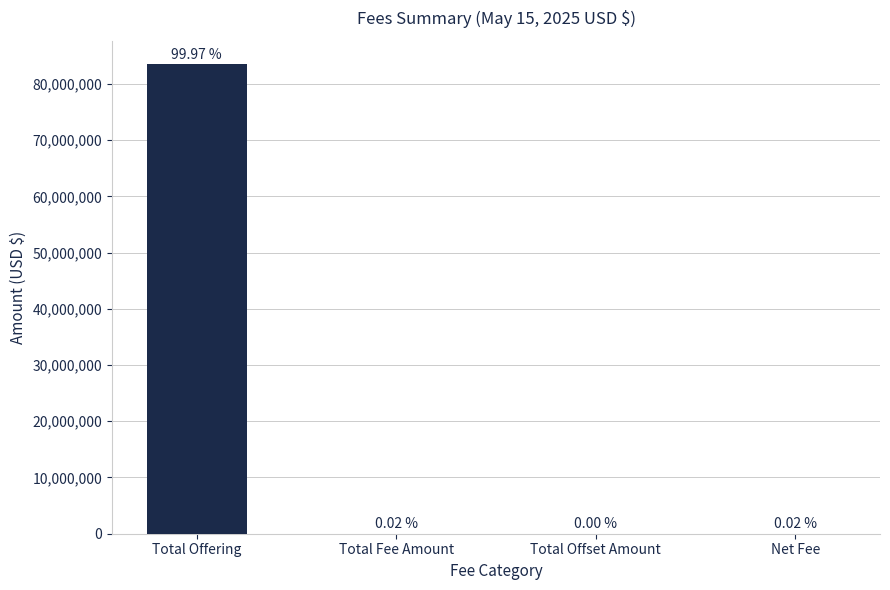

What is the change in value from Total Fee Amount to Total Offset Amount?

-12785.5